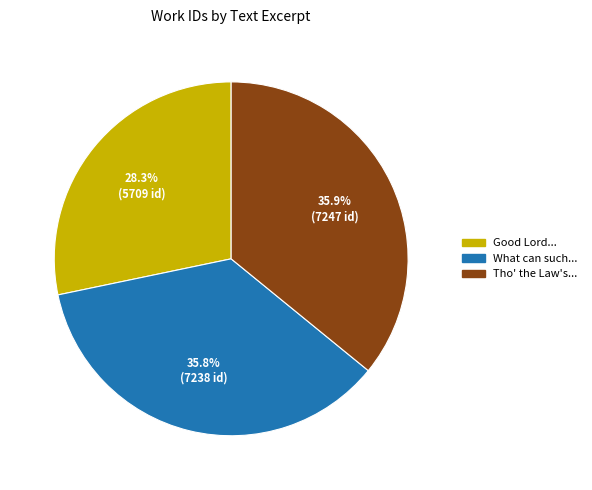

Is there a majority slice in this chart?

No